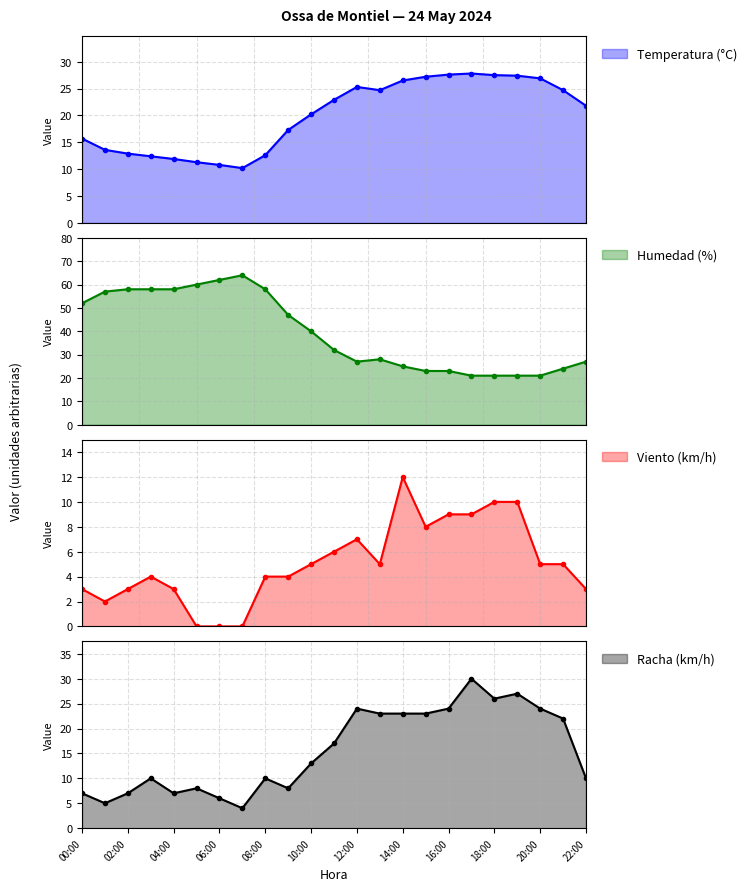

Is it true that Racha (km/h) equals 26 at 18:00?

True